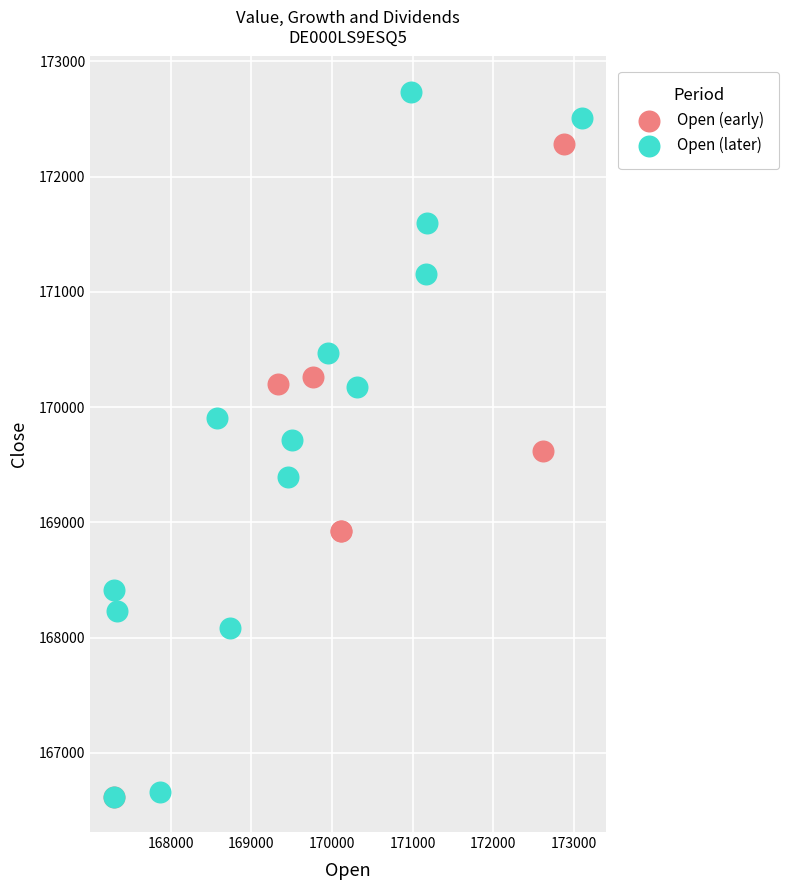

Which series contains the highest Y value?

Open (later)